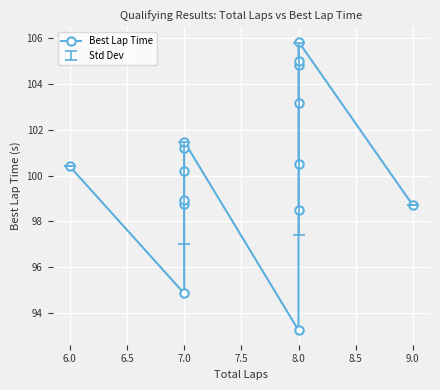

What is the approximate value at 7.0?

101.5